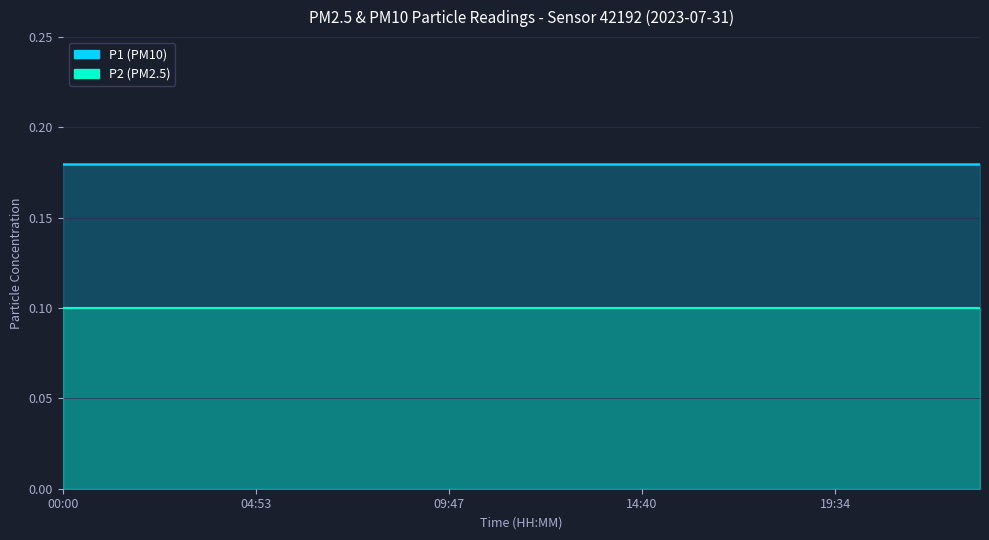

True or false: P2 has more than 1 interior local peaks.

False